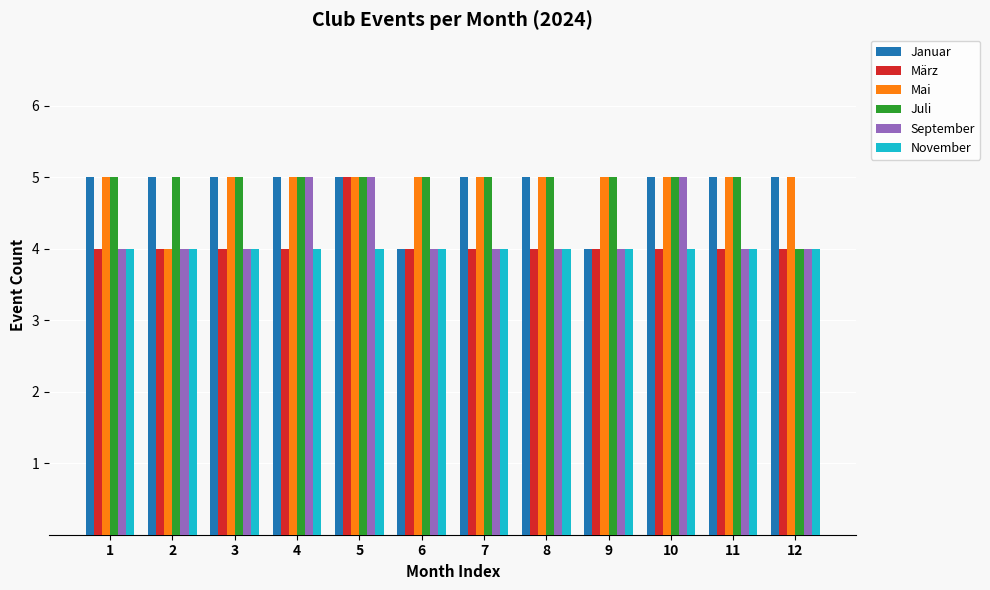

Between 1 and 4, which series saw the biggest shift?

September